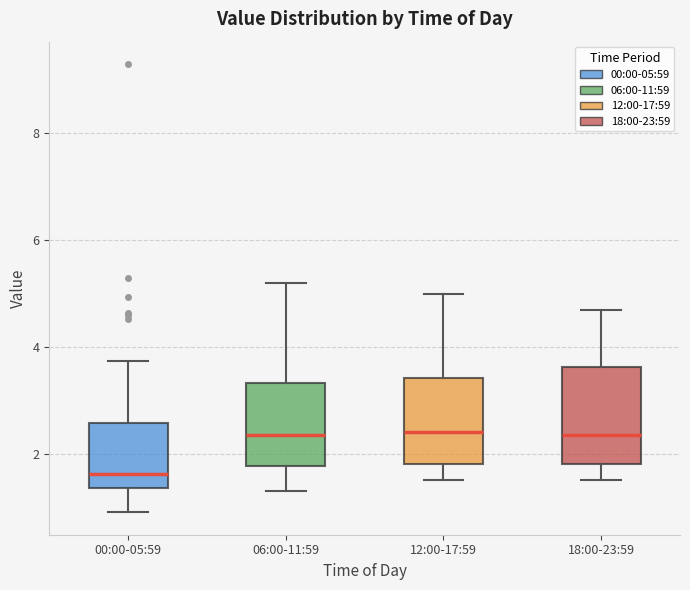

Reading left to right, read every box against the y-axis: the position of its median line, the range the box covers, and the ends of its whiskers. The values are not printed on the chart, so give them approximately, as read against the axis.

00:00-05:59: median 1.6, box 1.4 to 2.6, whiskers 1.0 to 3.8
06:00-11:59: median 2.4, box 1.8 to 3.4, whiskers 1.4 to 5.2
12:00-17:59: median 2.4, box 1.8 to 3.4, whiskers 1.6 to 5.0
18:00-23:59: median 2.4, box 1.8 to 3.6, whiskers 1.6 to 4.8